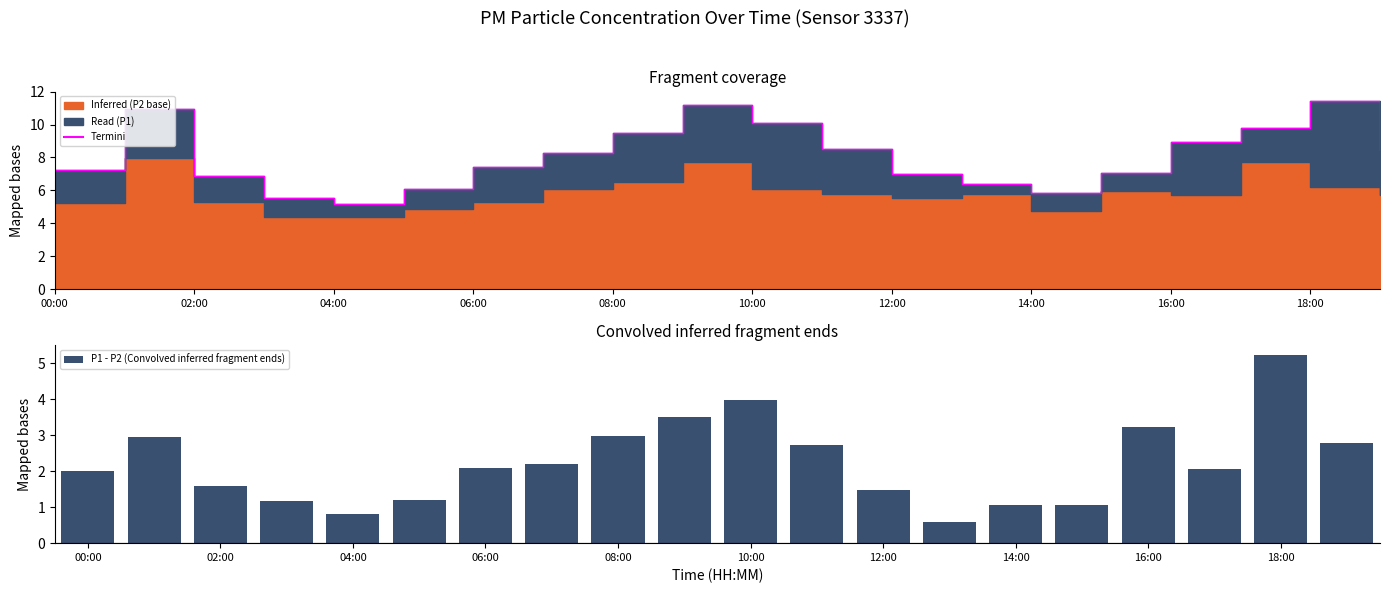

True or false: P1 - P2 (Convolved inferred fragment ends) has a value of 1.6 at 06:00.

False